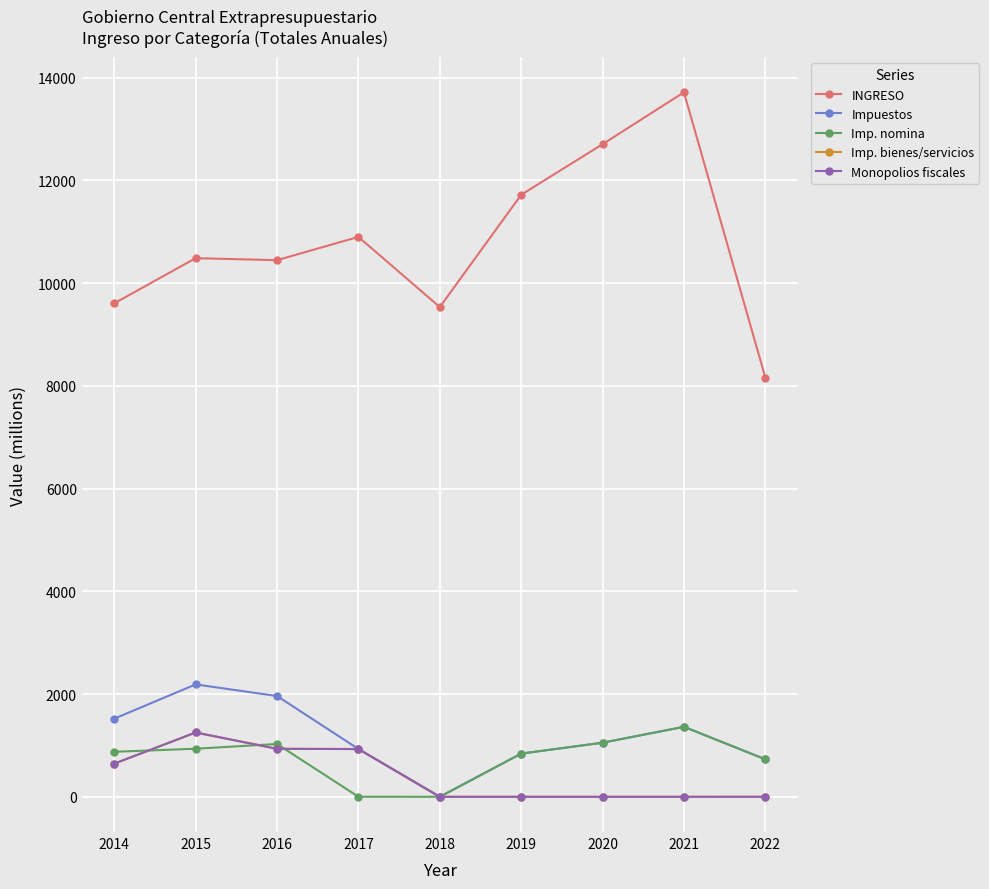

Between 2019 and 2022, which series saw the biggest shift?

INGRESO